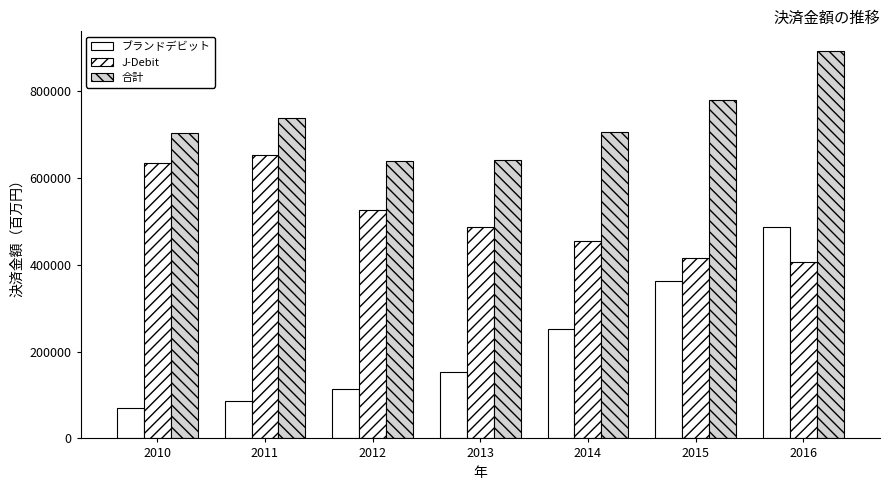

Does the chart contain any negative values?

No